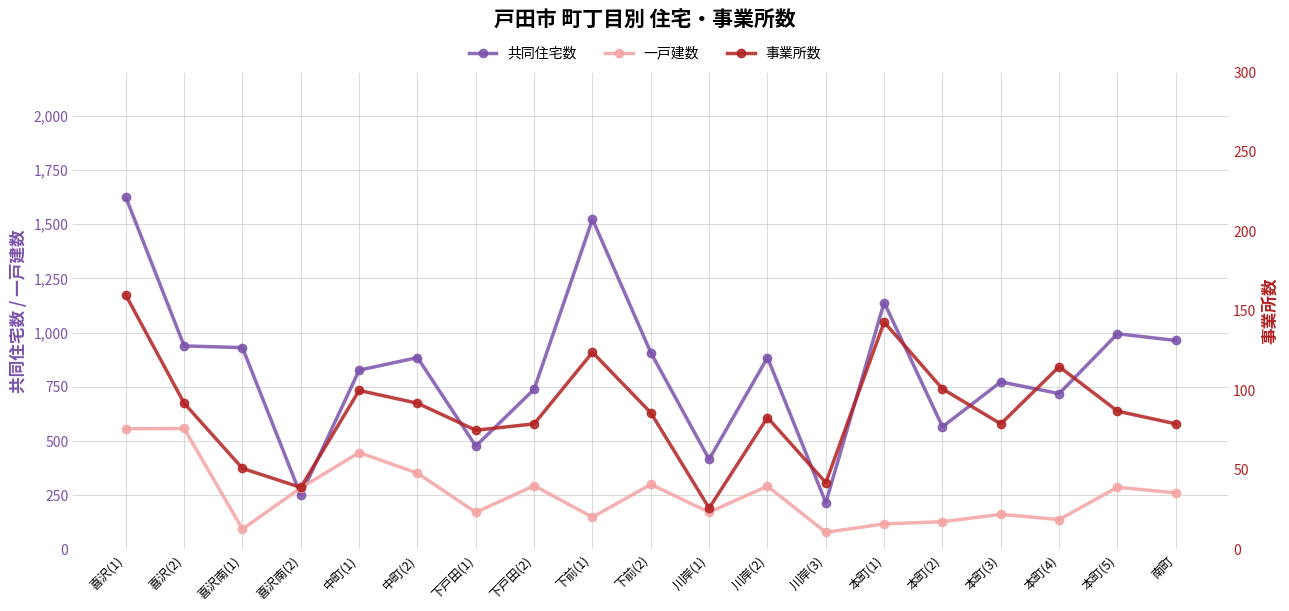

Between which two adjacent categories do 共同住宅数 and 一戸建数 first intersect?

喜沢南(1) and 喜沢南(2)